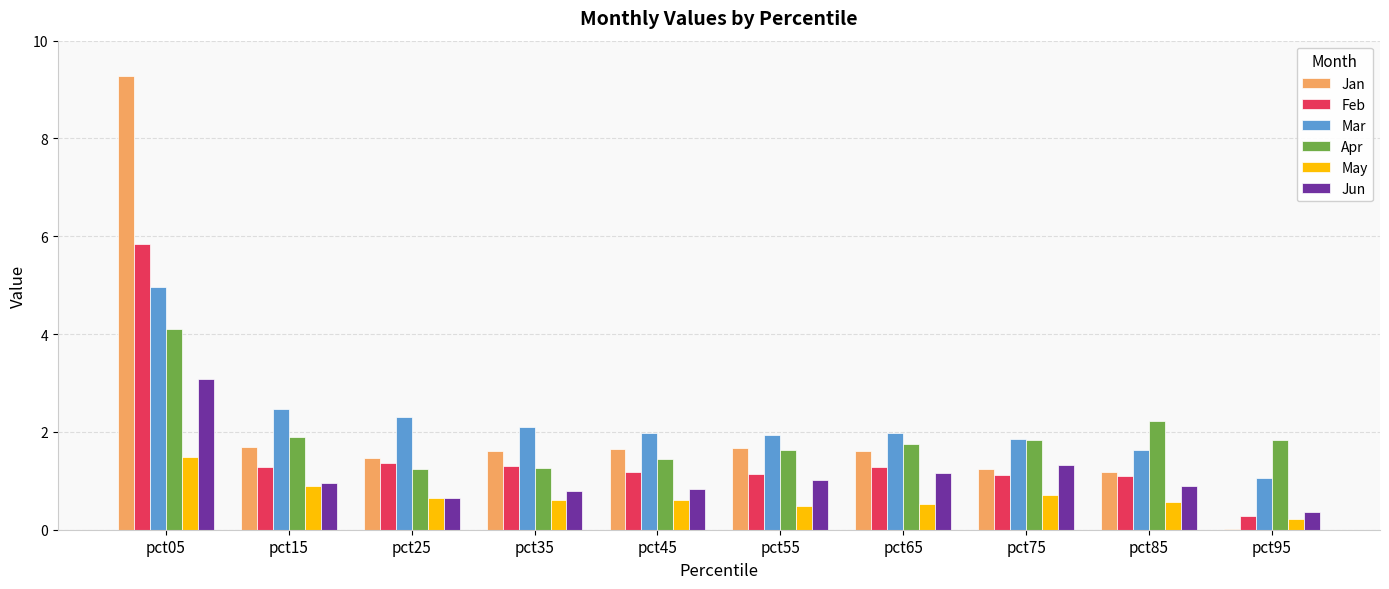

What is the greatest value displayed?

9.3